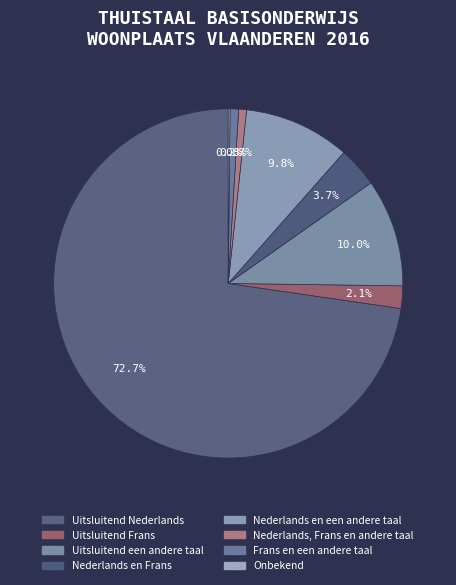

What portion of the pie excludes Frans en een andere taal?

99.2%